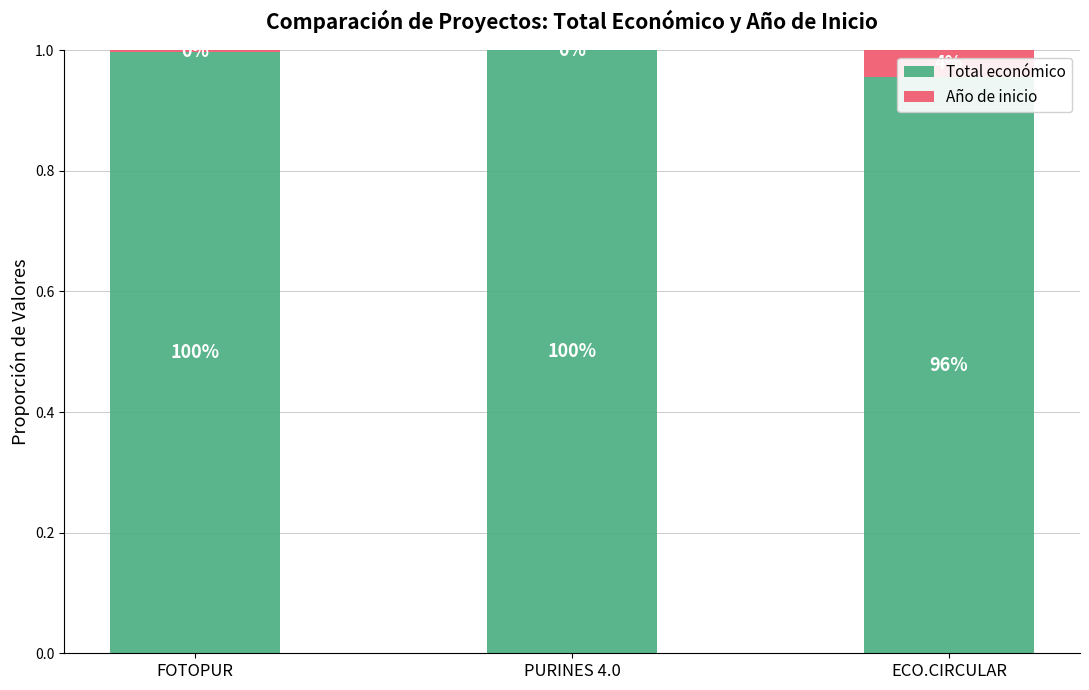

What is the value of the Total económico bar at the 3rd from the left?

1.0